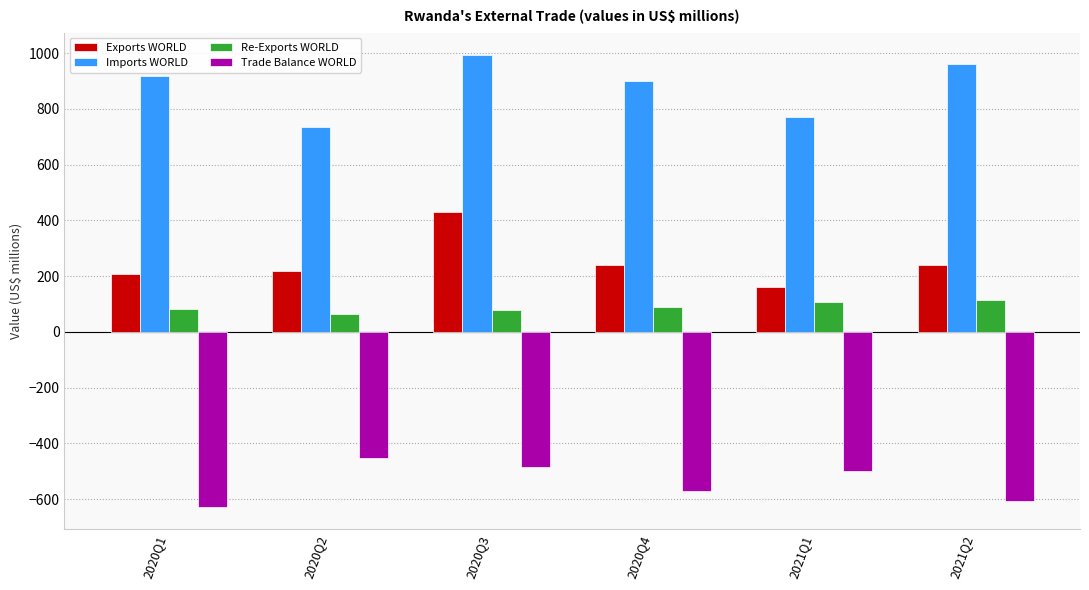

What is the smallest value displayed?

-626.5